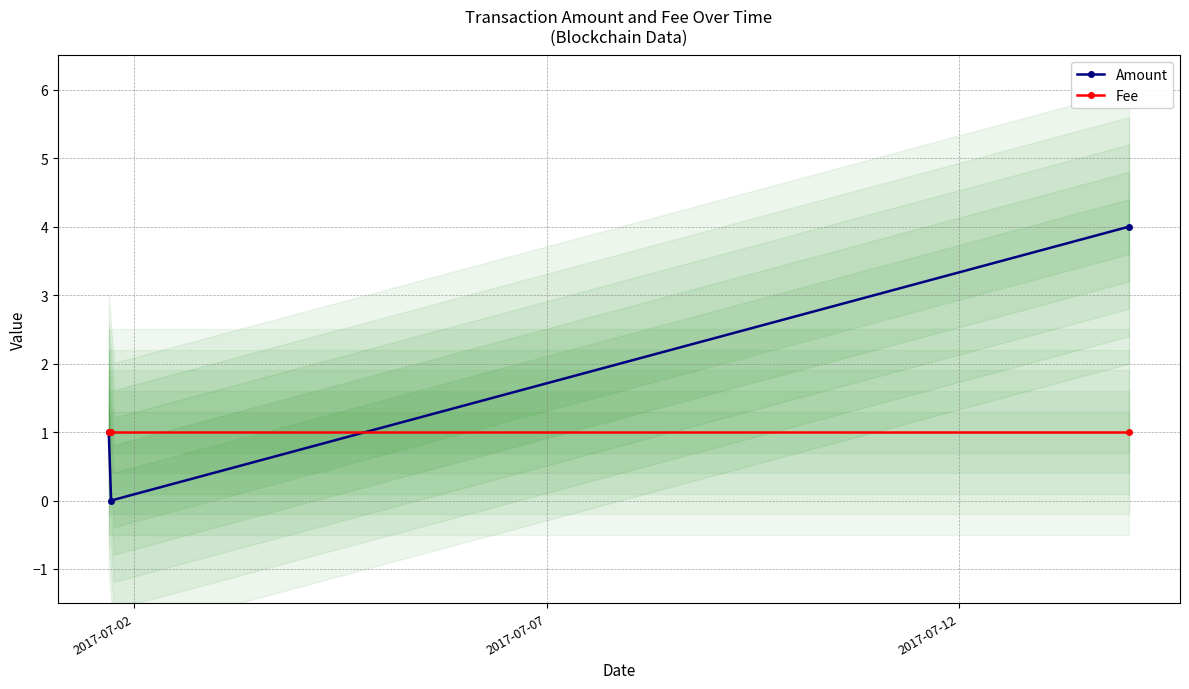

At which label does Fee reach its minimum?

2017-07-02